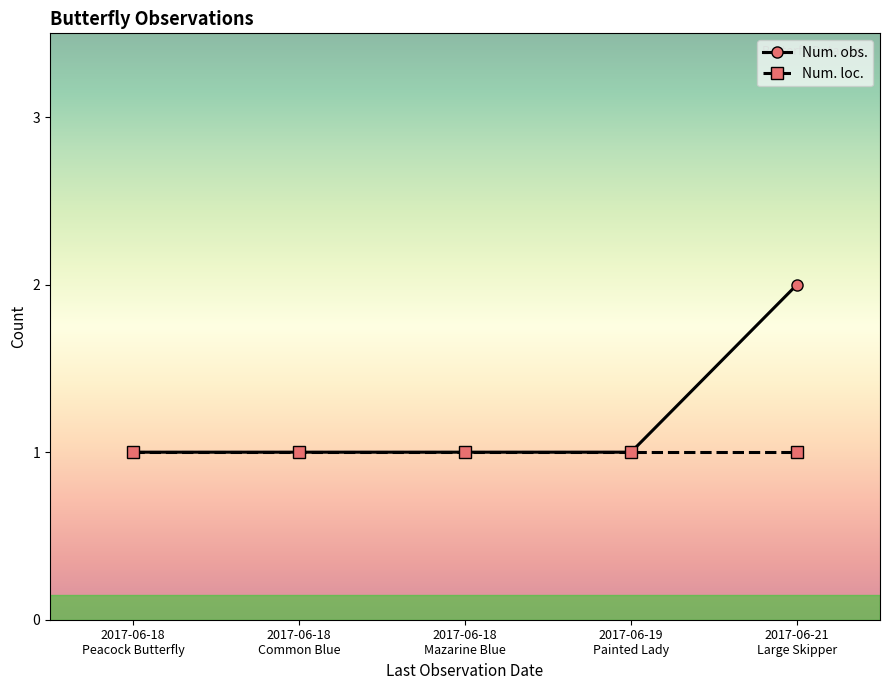

Does the chart display data point markers on the line(s)?

Yes